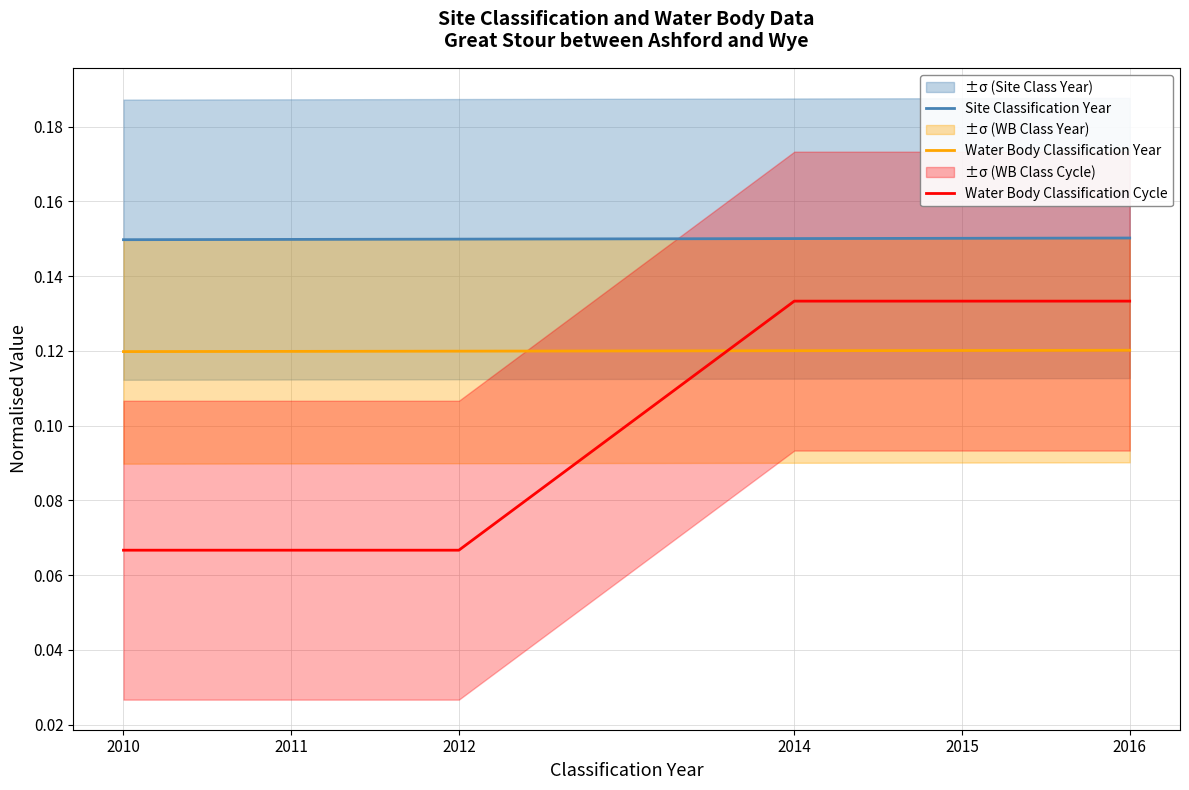

Read the Water Body Classification Year value at 2010.

0.1